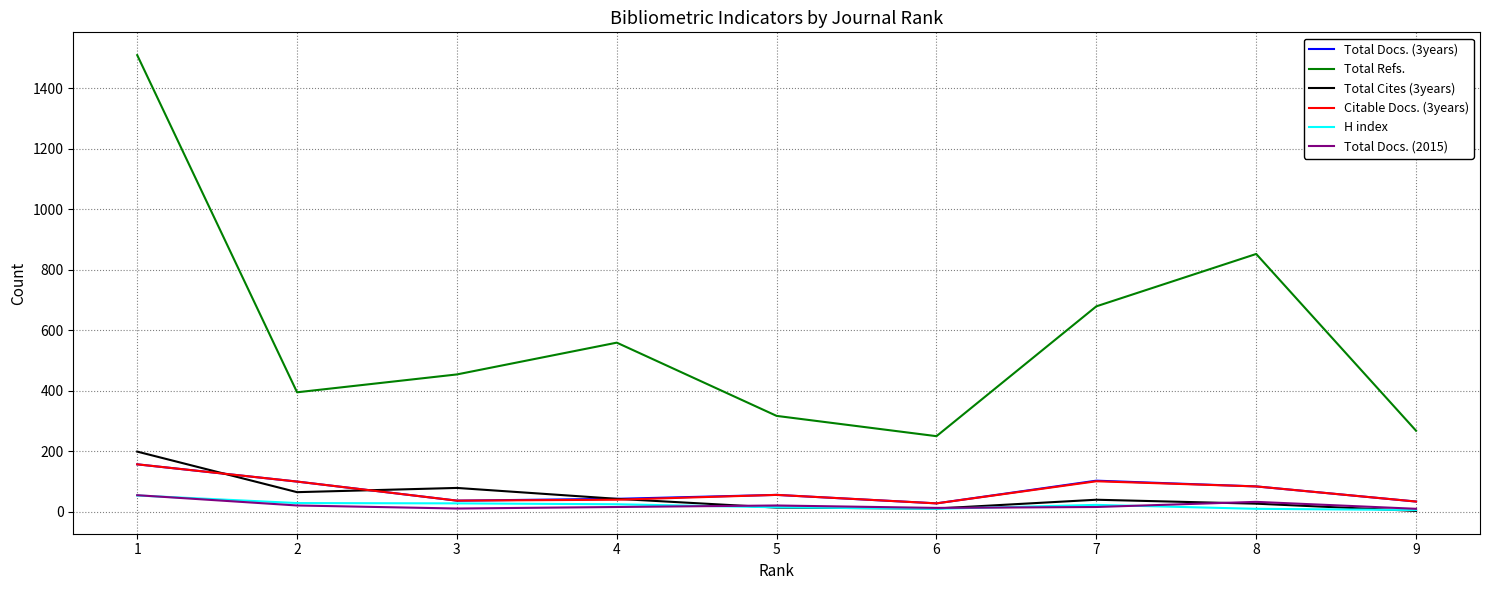

True or false: Total Refs. and Total Docs. (3years) cross at least once.

False